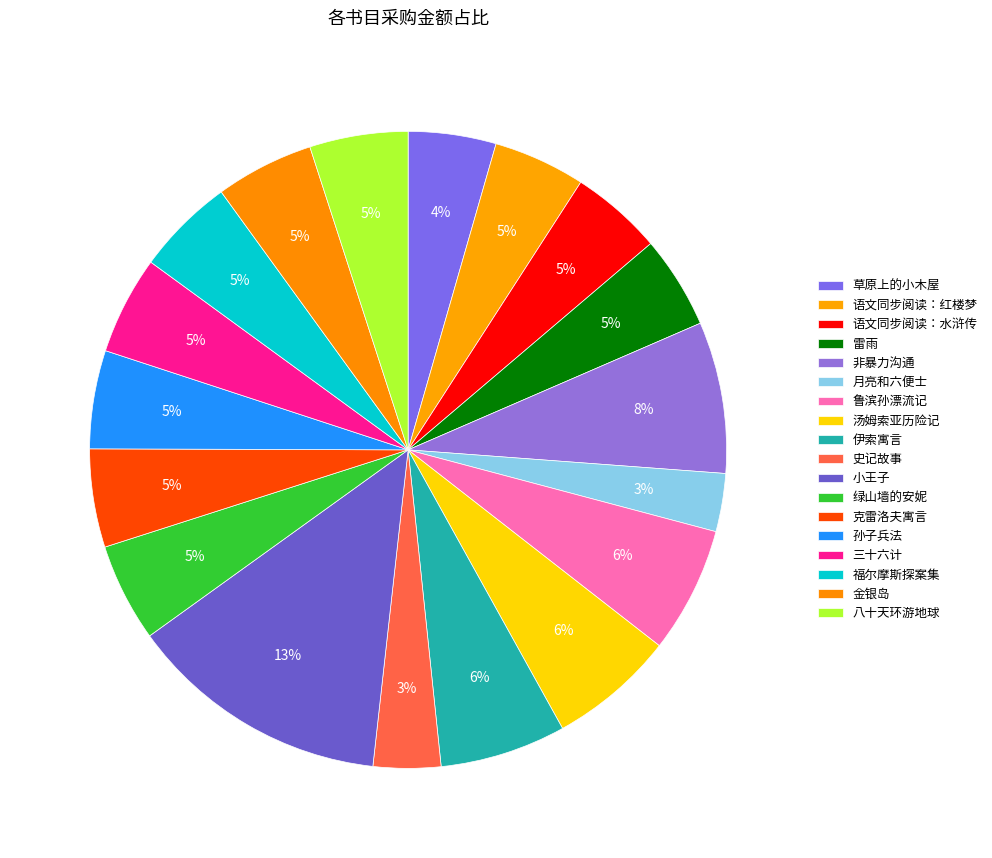

What is the change in value from 语文同步阅读：红楼梦 to 孙子兵法?

+1.6